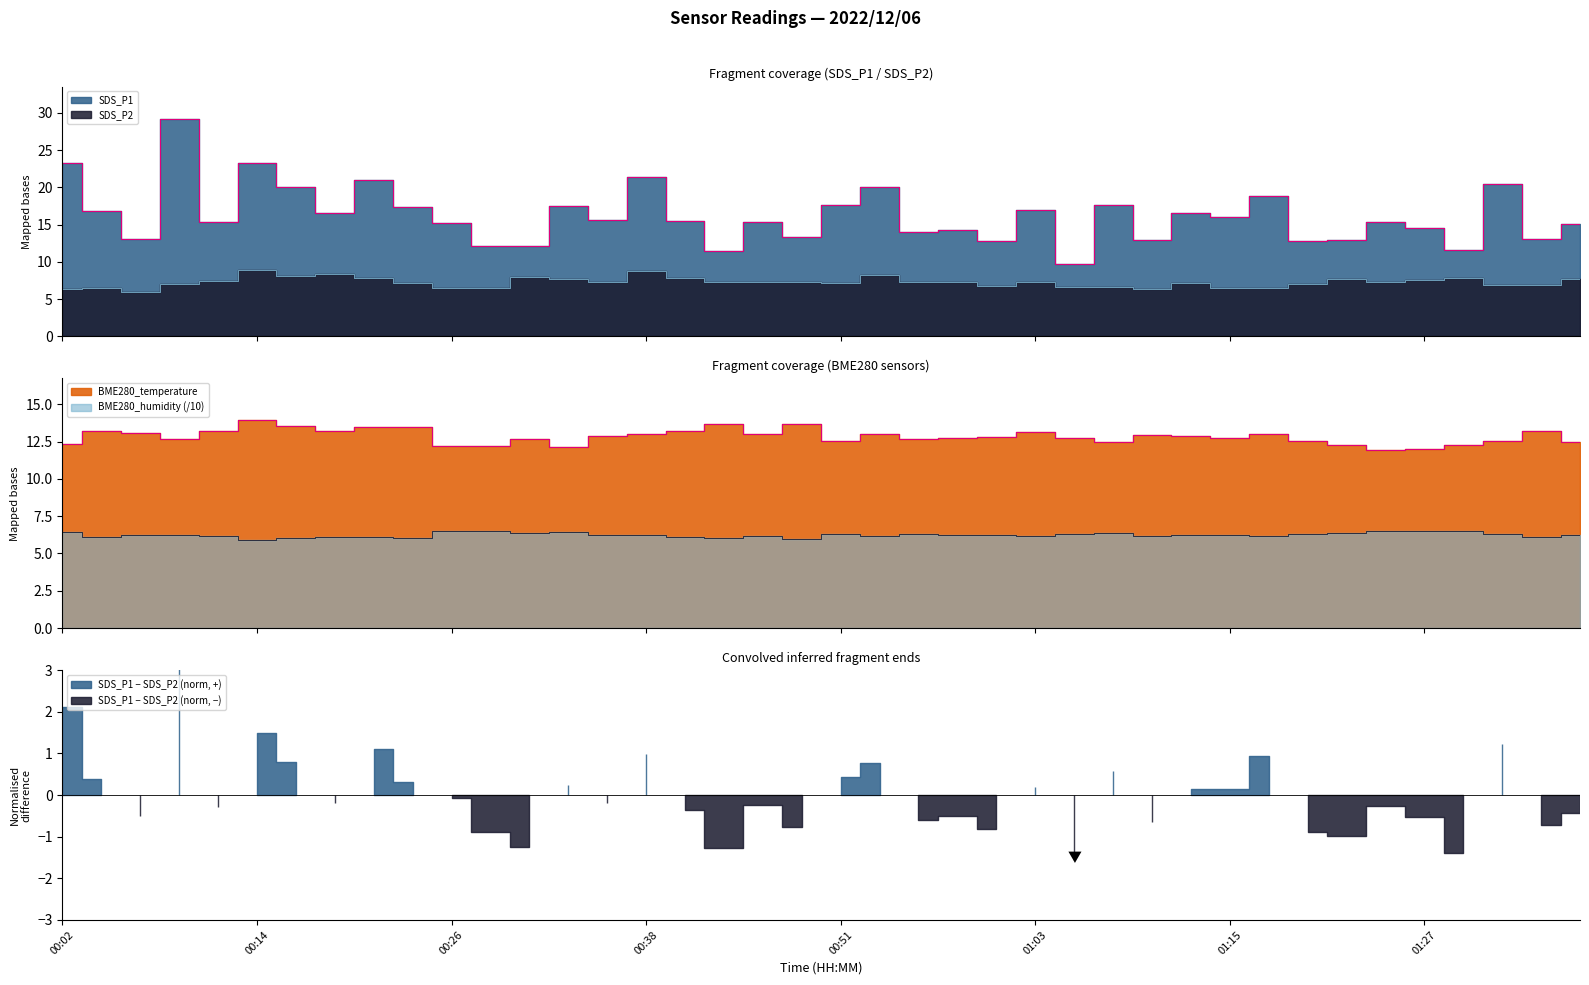

Which series has the widest spread of values?

SDS_P1